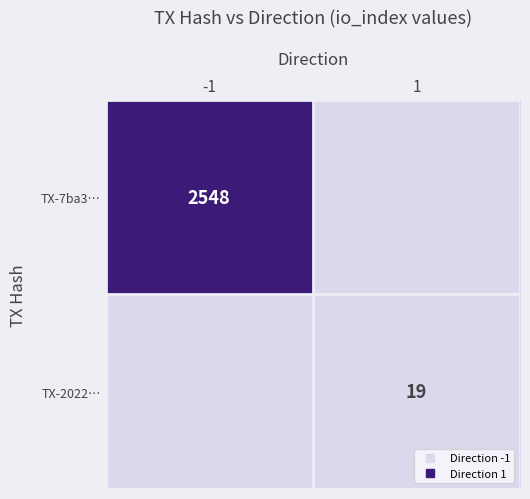

Which category has the highest value in the TX-2022… series?

1